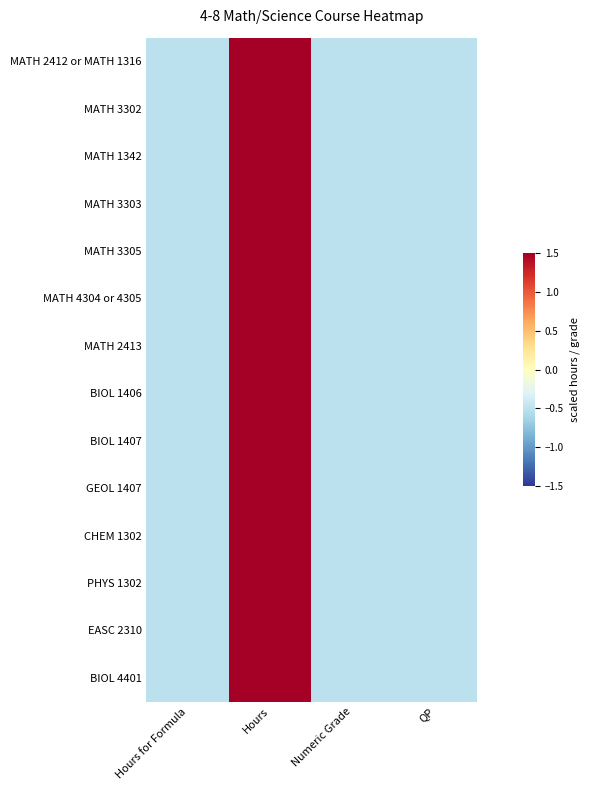

Reading left to right, transcribe all the data shown in this chart.

MATH 2412 or MATH 1316: Hours for Formula=-0.5	Hours=1.5	Numeric Grade=-0.5	QP=-0.5
MATH 3302: Hours for Formula=-0.5	Hours=1.5	Numeric Grade=-0.5	QP=-0.5
MATH 1342: Hours for Formula=-0.5	Hours=1.5	Numeric Grade=-0.5	QP=-0.5
MATH 3303: Hours for Formula=-0.5	Hours=1.5	Numeric Grade=-0.5	QP=-0.5
MATH 3305: Hours for Formula=-0.5	Hours=1.5	Numeric Grade=-0.5	QP=-0.5
MATH 4304 or 4305: Hours for Formula=-0.5	Hours=1.5	Numeric Grade=-0.5	QP=-0.5
MATH 2413: Hours for Formula=-0.5	Hours=1.5	Numeric Grade=-0.5	QP=-0.5
BIOL 1406: Hours for Formula=-0.5	Hours=1.5	Numeric Grade=-0.5	QP=-0.5
BIOL 1407: Hours for Formula=-0.5	Hours=1.5	Numeric Grade=-0.5	QP=-0.5
GEOL 1407: Hours for Formula=-0.5	Hours=1.5	Numeric Grade=-0.5	QP=-0.5
CHEM 1302: Hours for Formula=-0.5	Hours=1.5	Numeric Grade=-0.5	QP=-0.5
PHYS 1302: Hours for Formula=-0.5	Hours=1.5	Numeric Grade=-0.5	QP=-0.5
EASC 2310: Hours for Formula=-0.5	Hours=1.5	Numeric Grade=-0.5	QP=-0.5
BIOL 4401: Hours for Formula=-0.5	Hours=1.5	Numeric Grade=-0.5	QP=-0.5